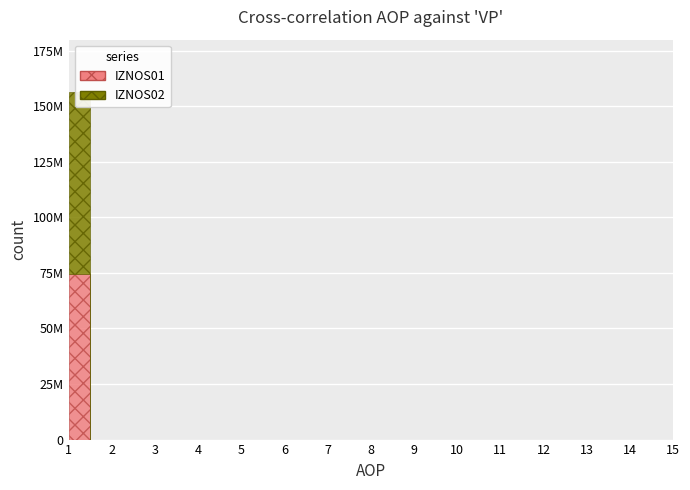

How many distinct data groups are displayed?

2